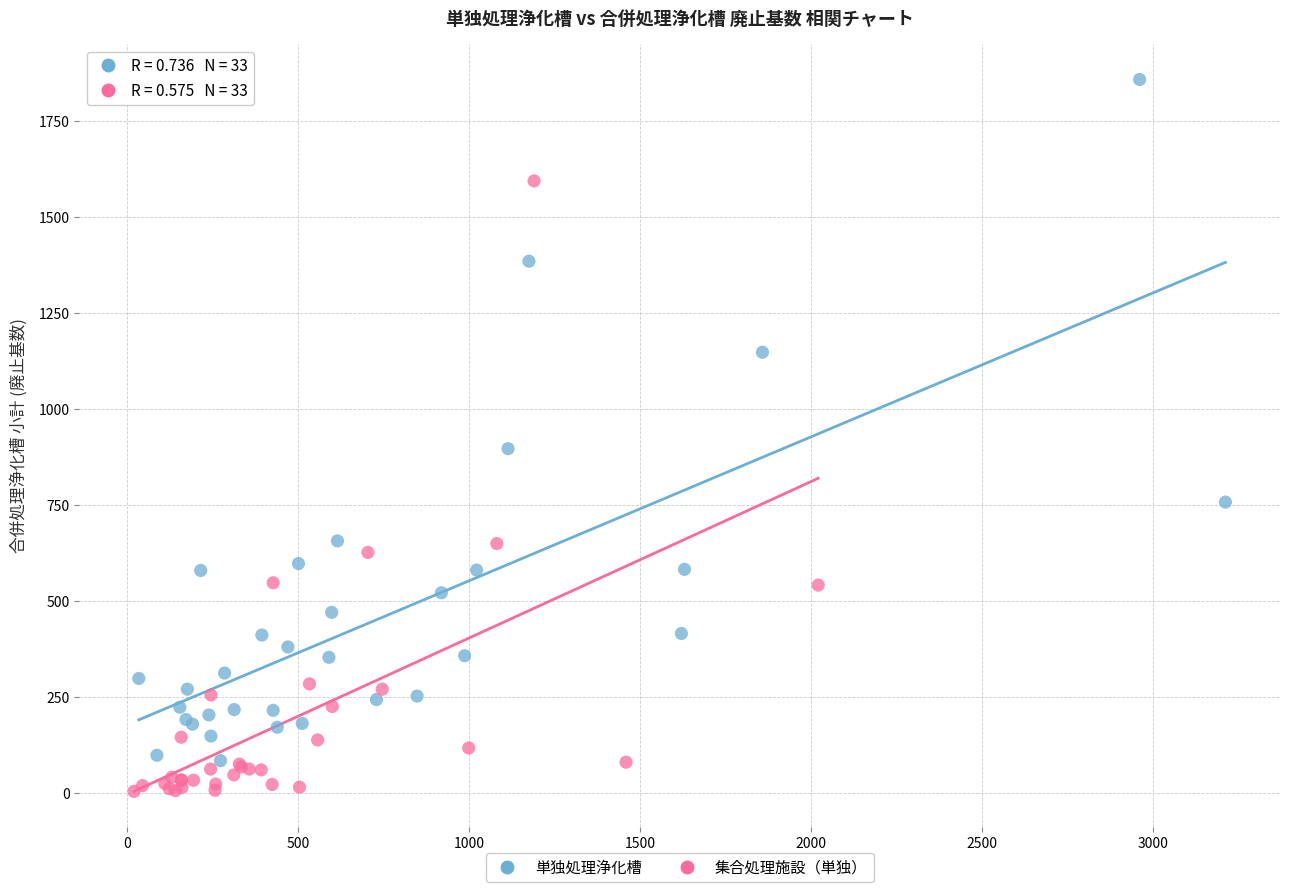

Which series has the largest Y range (max minus min)?

単独処理浄化槽